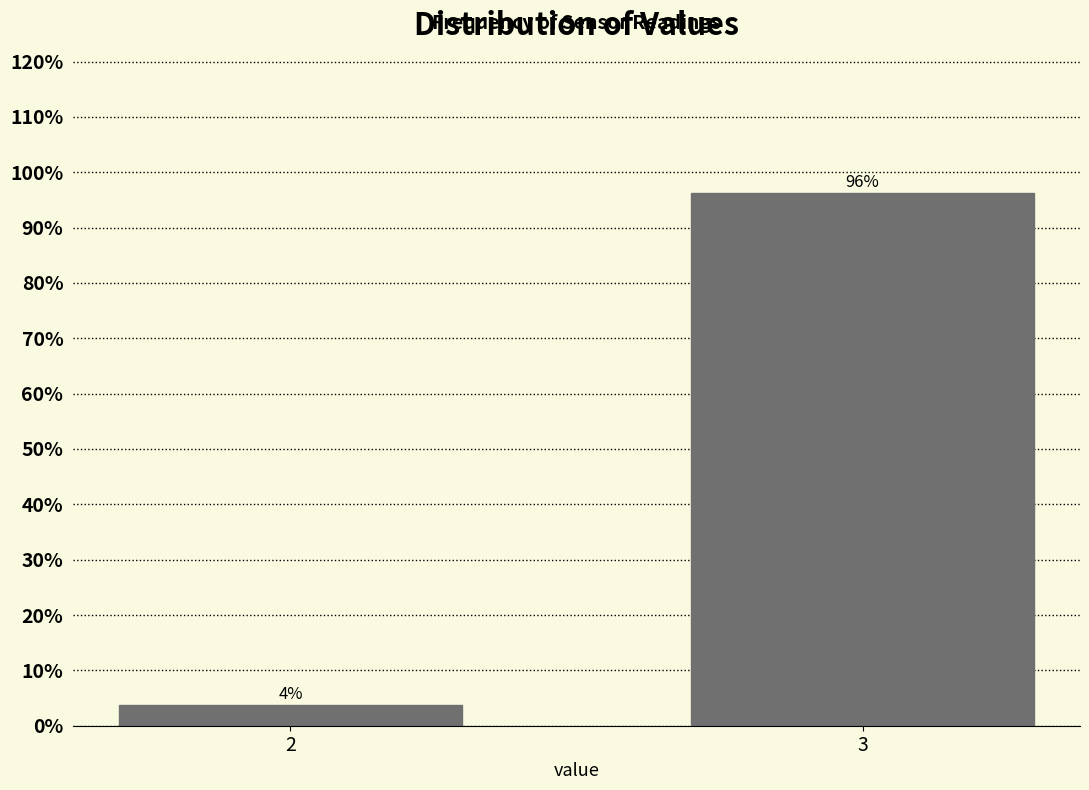

True or false: the data shows 36.6 at 3.

False